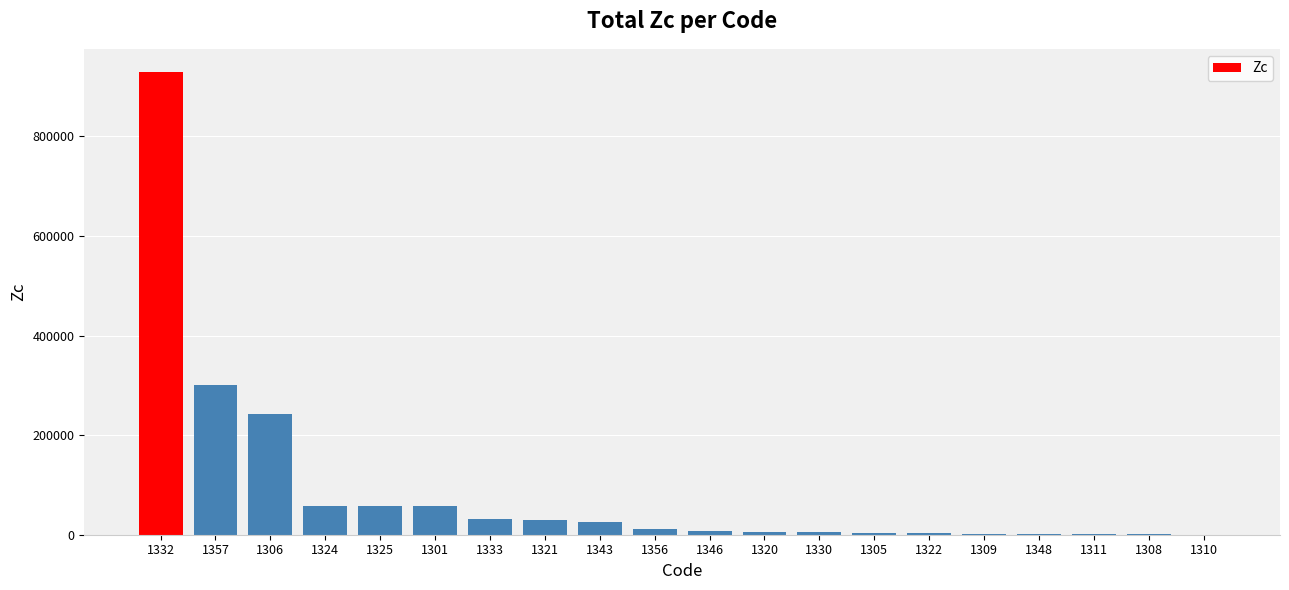

What is the change in value from 1333 to 1309?

-30356